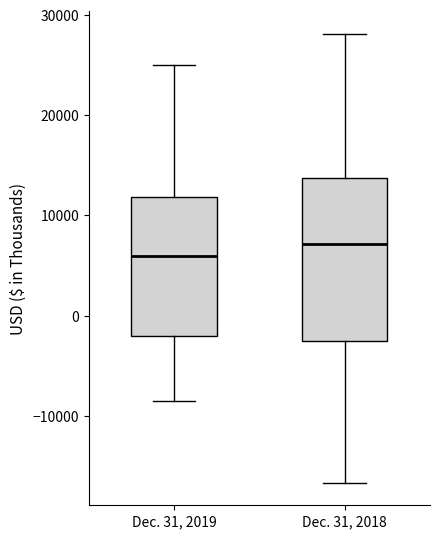

Which box is the tallest, from its lower edge to its upper edge?

Dec. 31, 2018